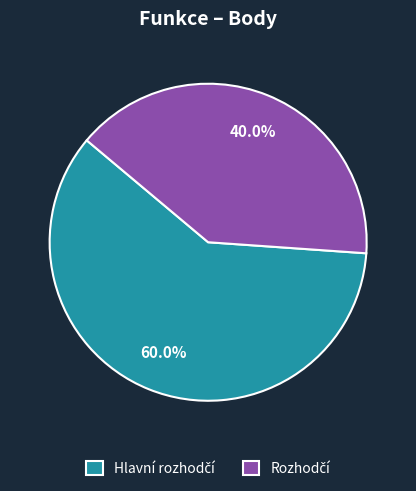

How many slices are in this pie chart?

2